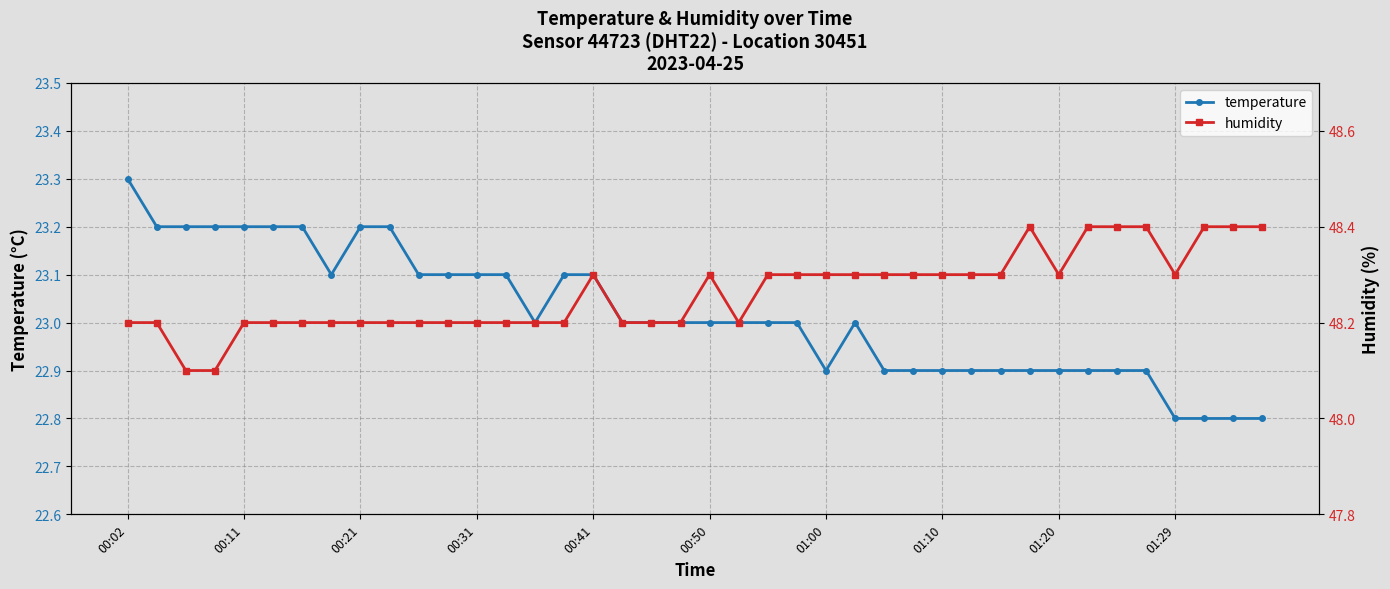

Is this an area chart (filled region under the line)?

No